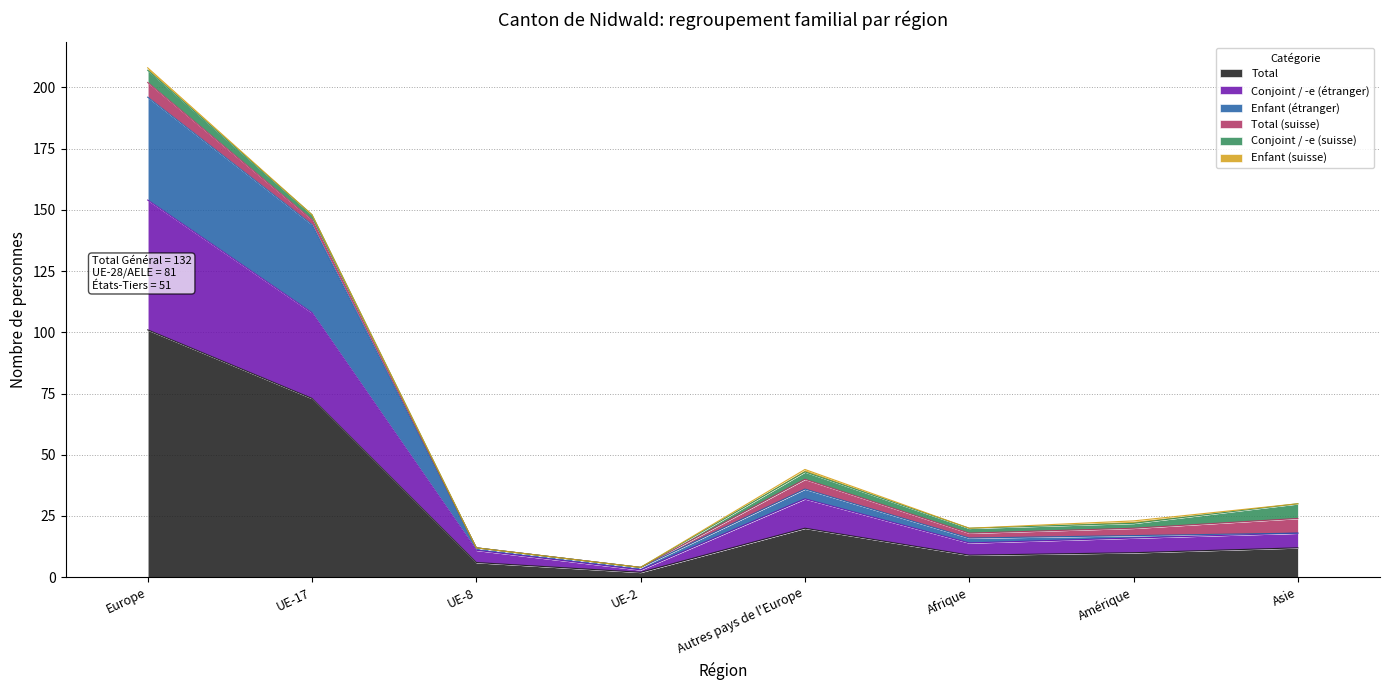

Is the value of Enfant (étranger) at Autres pays de l'Europe greater than the value of Total at UE-2?

Yes